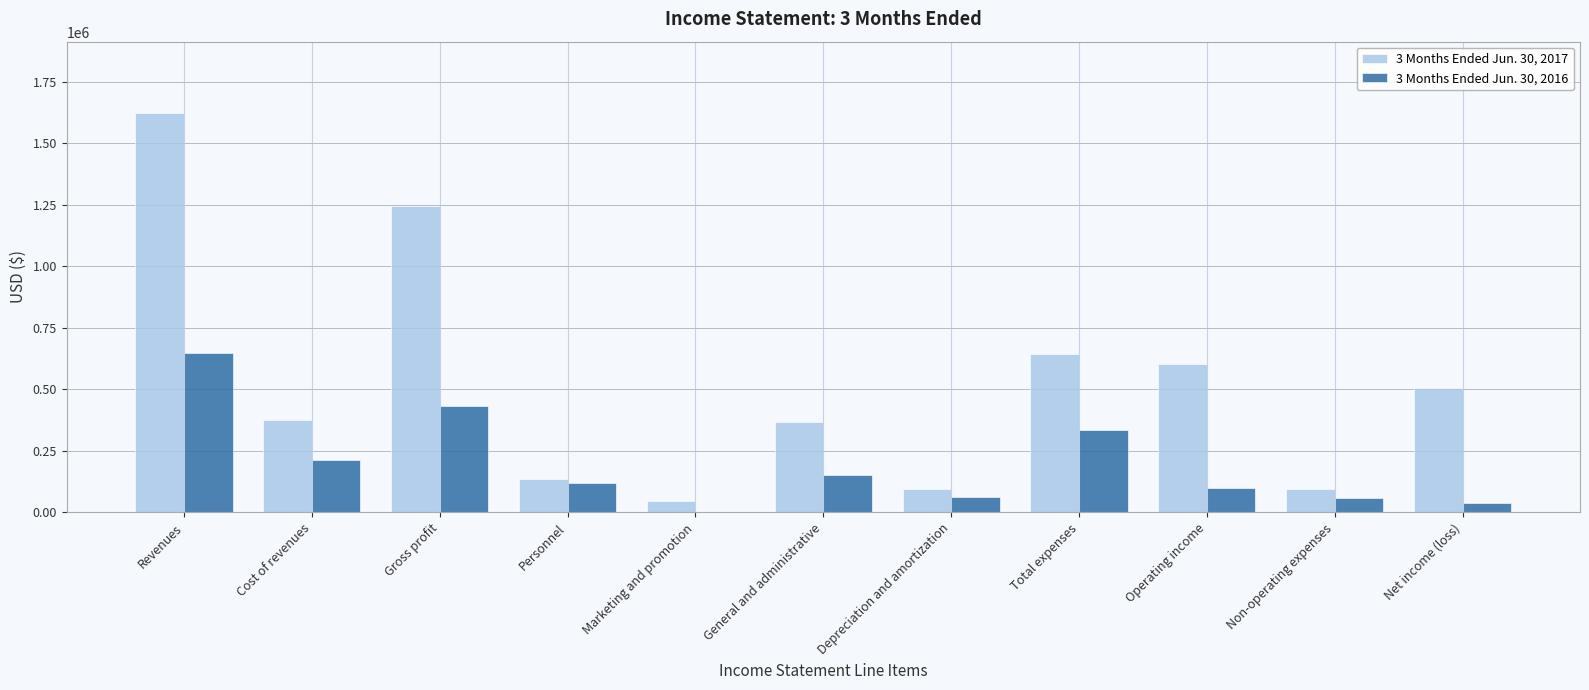

At which category is the sum across all series the highest?

Revenues